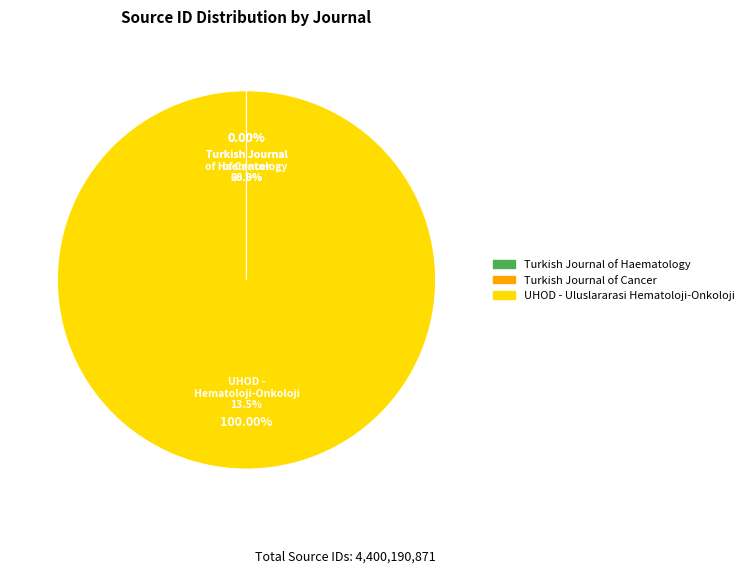

What percentage is NOT represented by Turkish Journal of Haematology?

100.0%